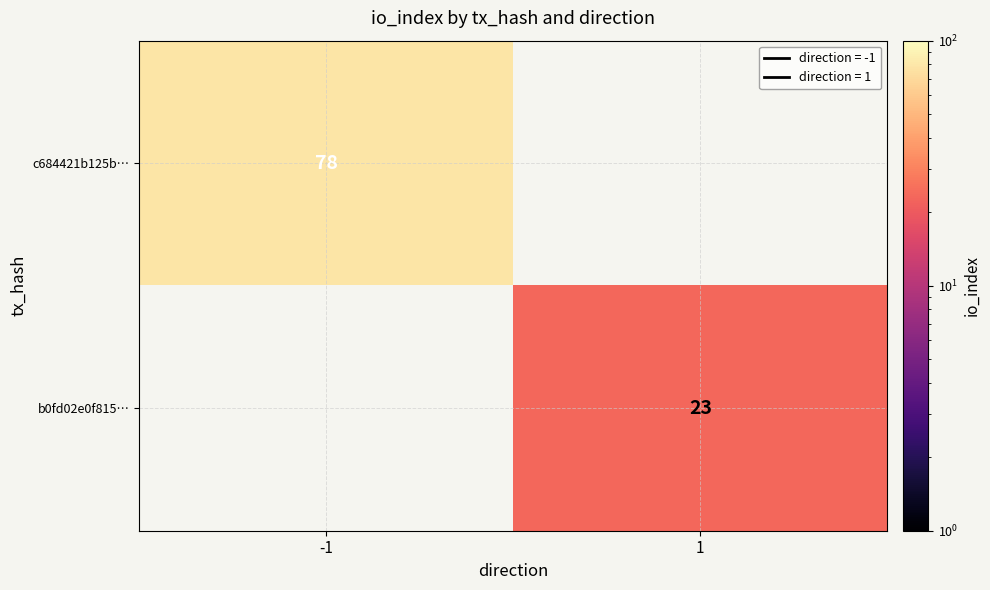

At which label is c684421b125b… closest to 39?

-1